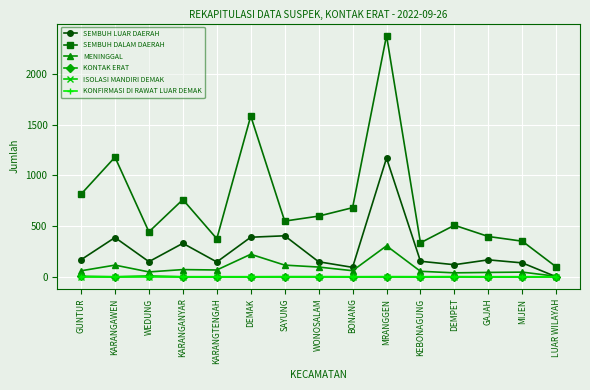

How many data points does each series have?

15